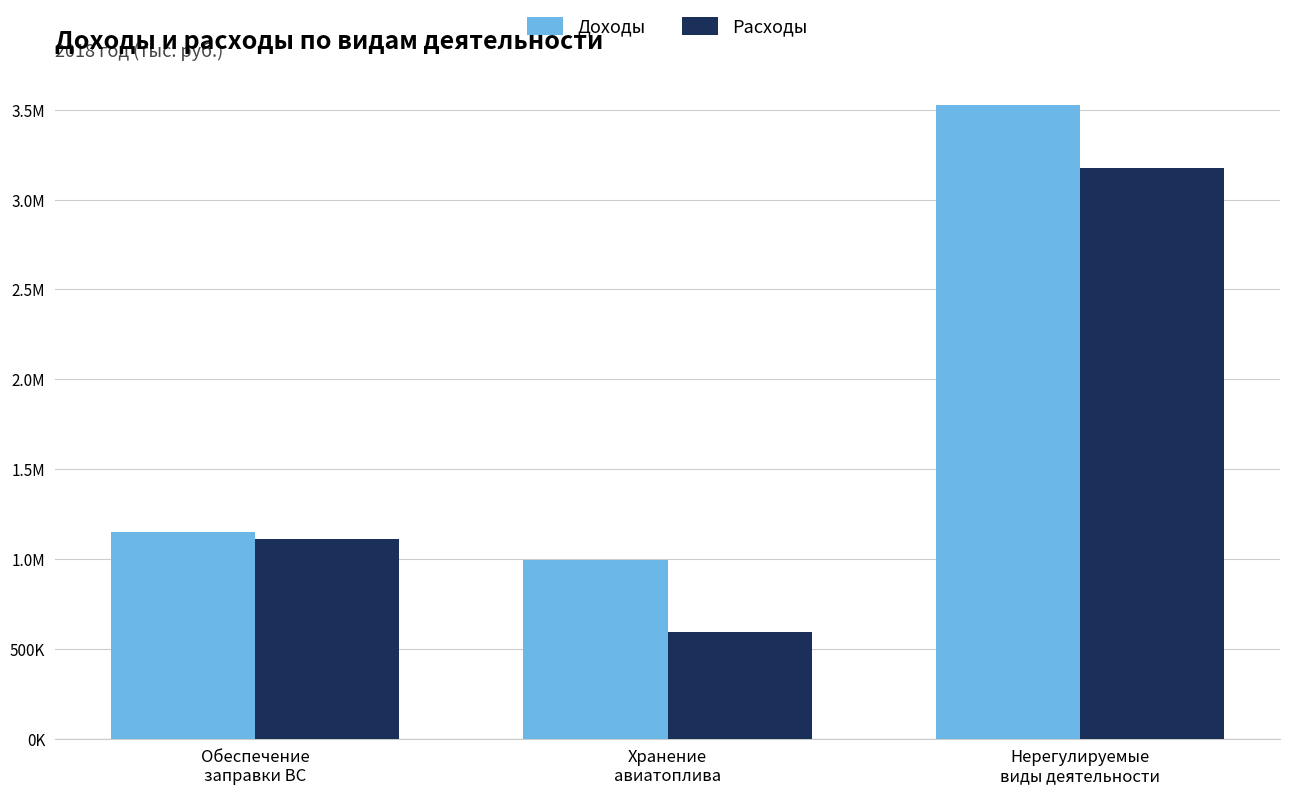

What is the sum of all Доходы values?

5672201.4